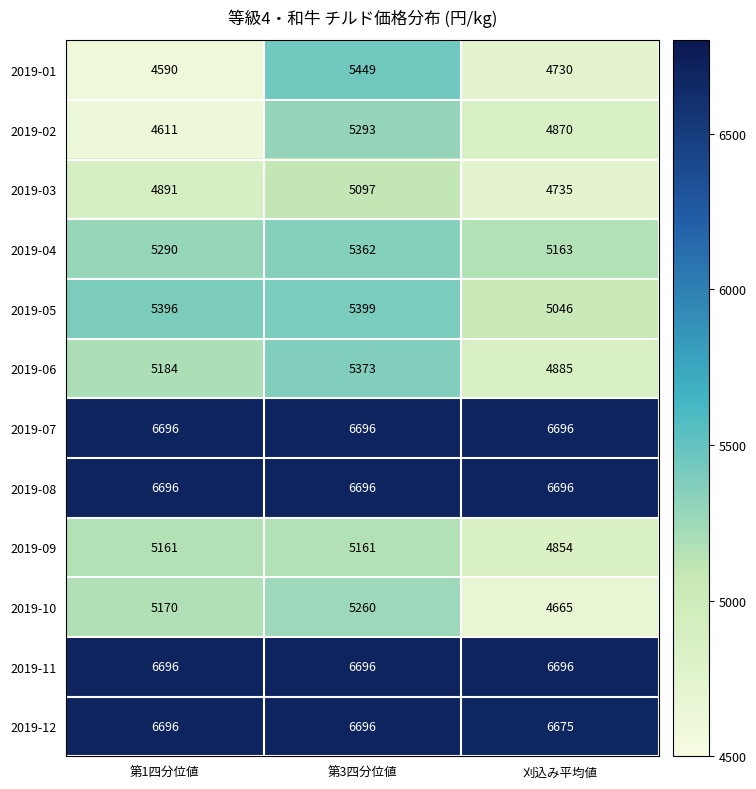

How many categories are shown in the chart?

3